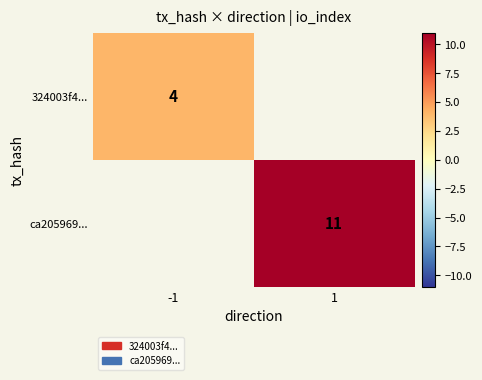

Is the value of 324003f4... at -1 greater than the value of ca205969... at 1?

No